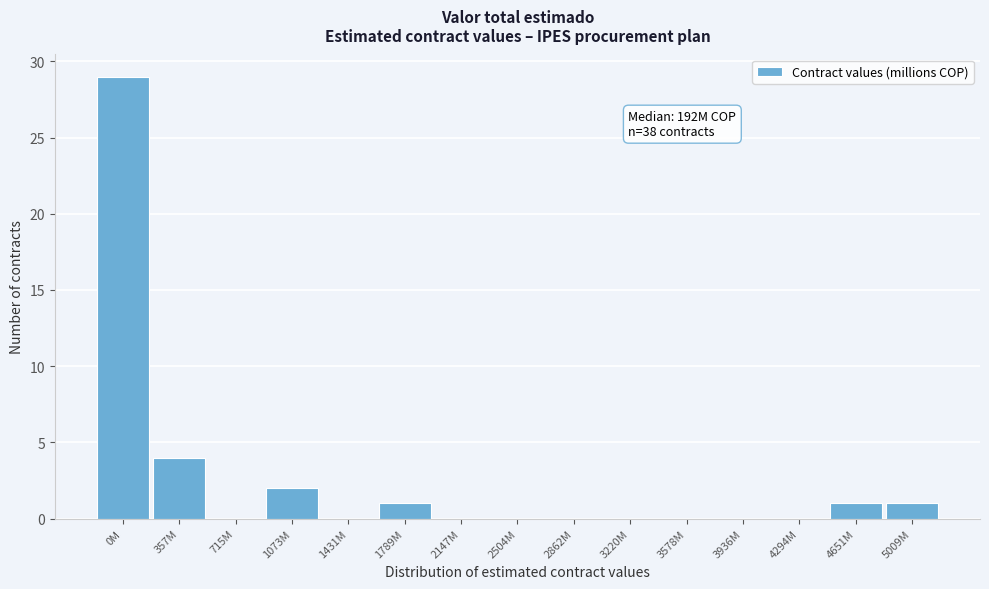

Reading left to right, what are all the values shown in this chart?

0M=29	357M=4	715M=0	1073M=2	1431M=0	1789M=1	2147M=0	2504M=0	2862M=0	3220M=0	3578M=0	3936M=0	4294M=0	4651M=1	5009M=1